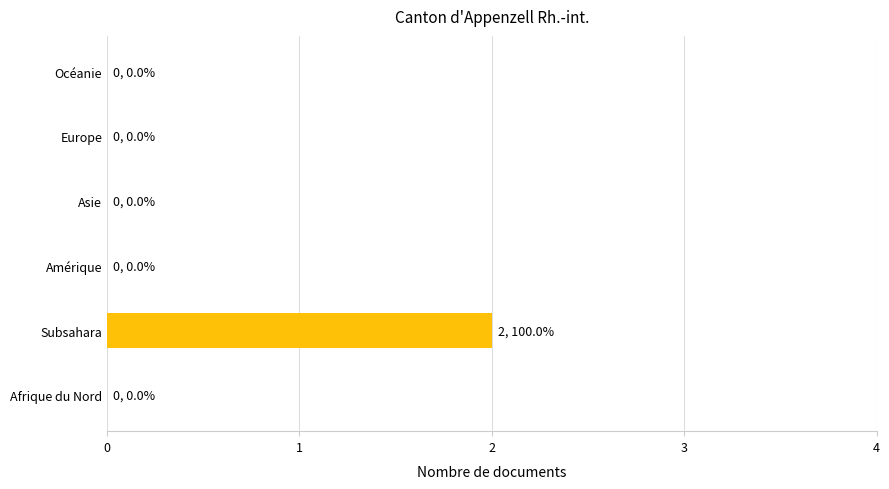

Which label corresponds to the largest value in the chart?

Subsahara